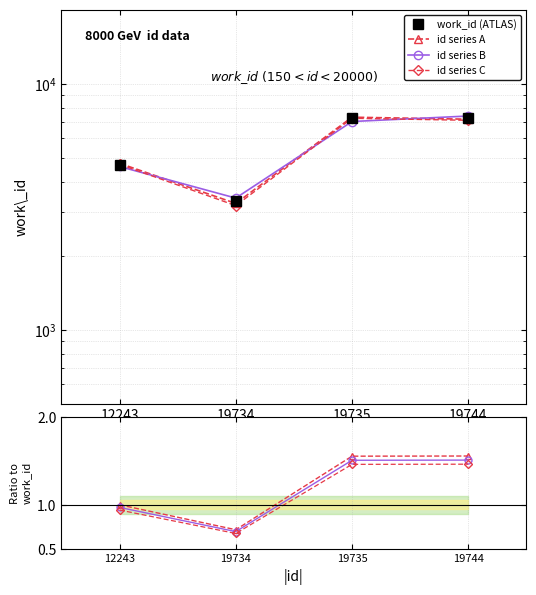

What is the difference between the values at 19735 and 19744?

9